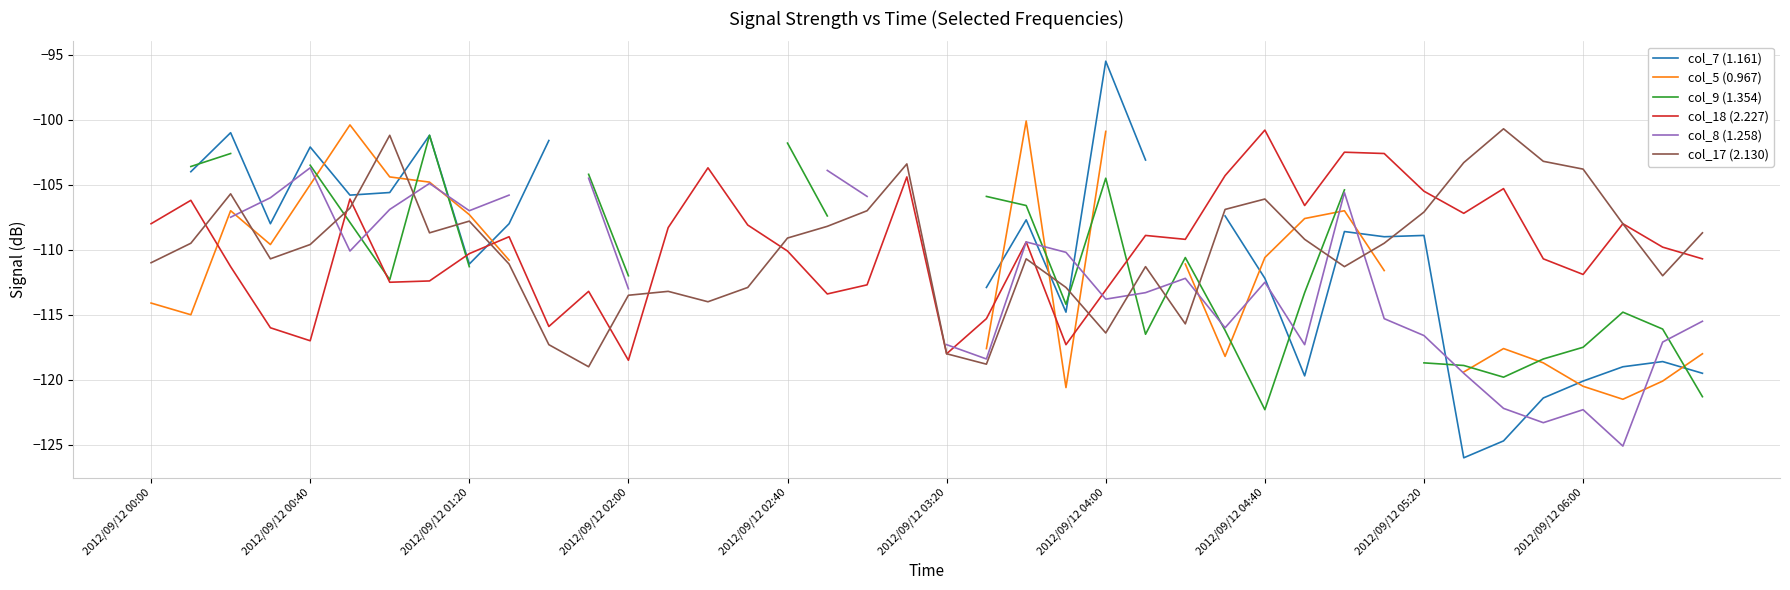

How many values in the col_8 (1.258) series are below -112?

18